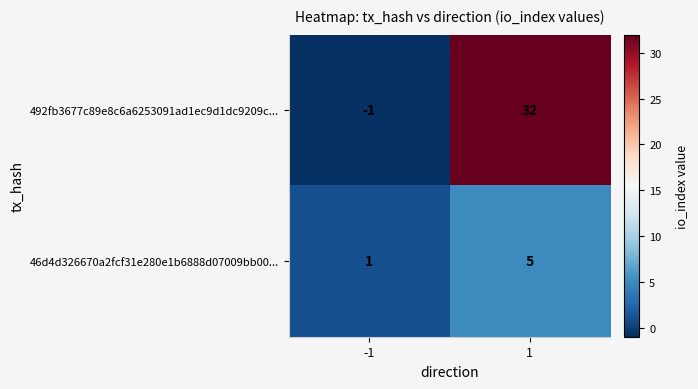

Reading right to left, extract all data points from this chart.

492fb3677c89e8c6a6253091ad1ec9d1dc9209c...: 32	-1
46d4d326670a2fcf31e280e1b6888d07009bb00...: 5	1